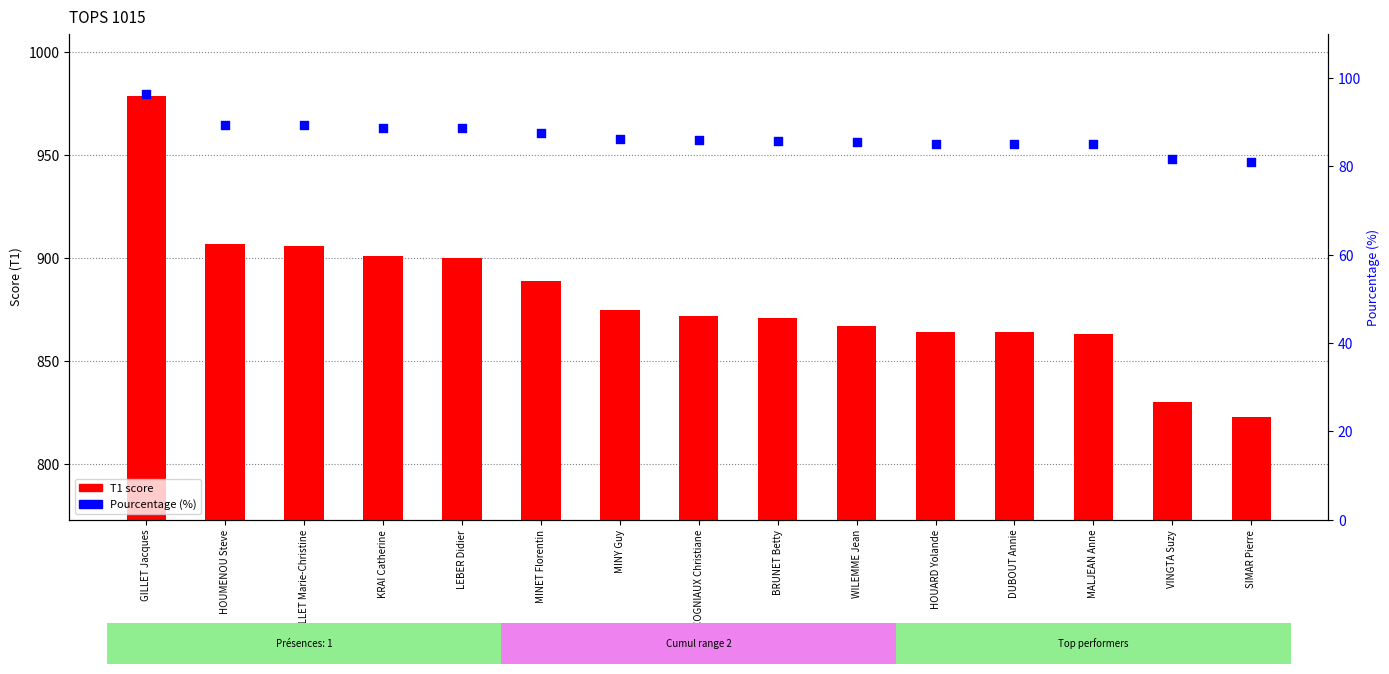

At how many categories does at least one series exceed 644?

15